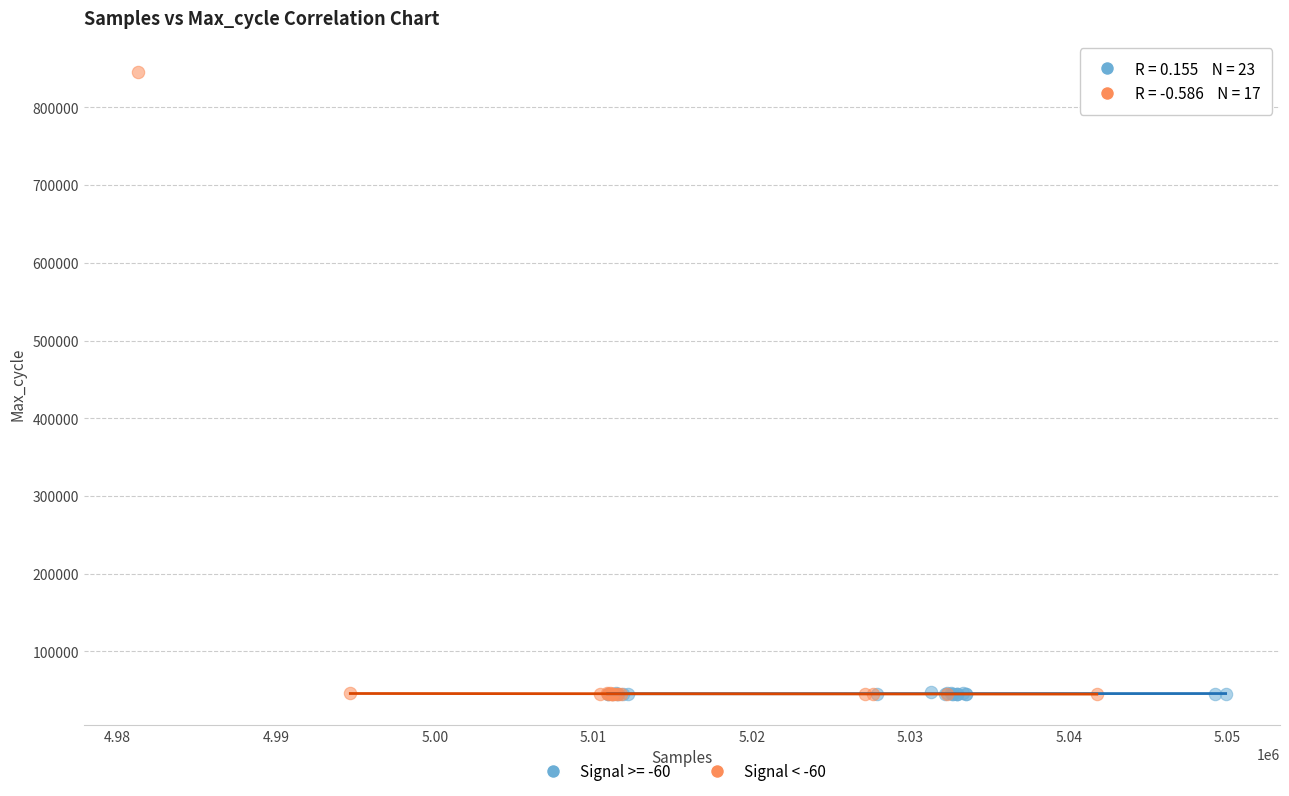

Which series reaches the maximum Y coordinate?

Signal < -60